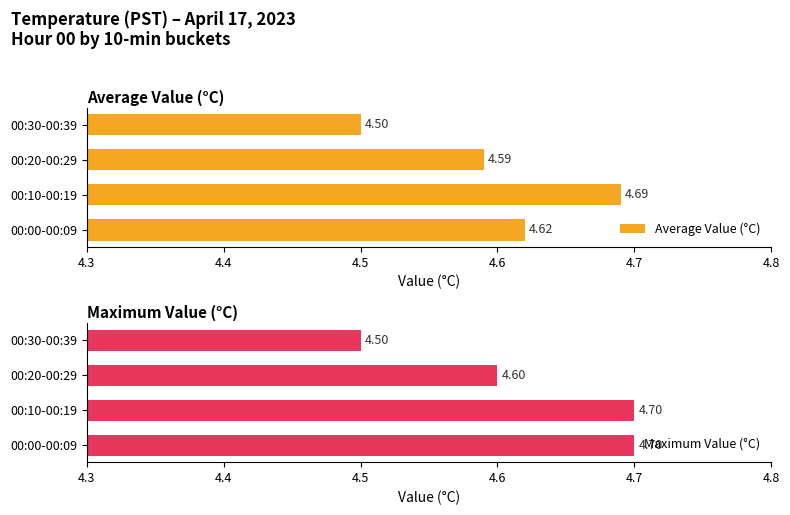

At which label does Average Value (°C) reach its minimum?

00:30-00:39